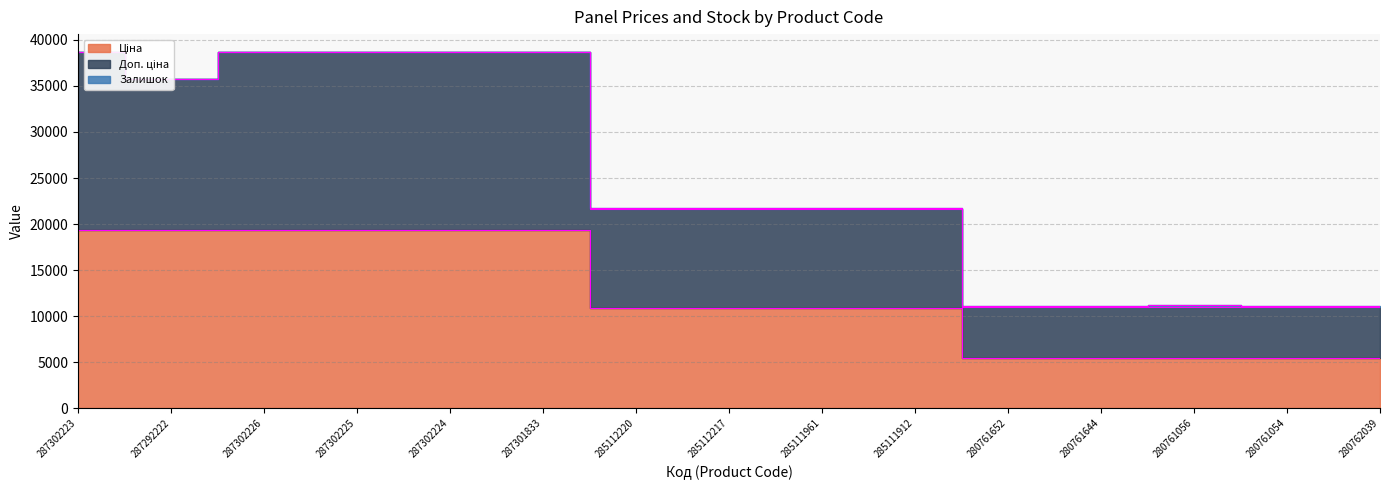

True or false: Ціна and Доп. ціна cross at least once.

False